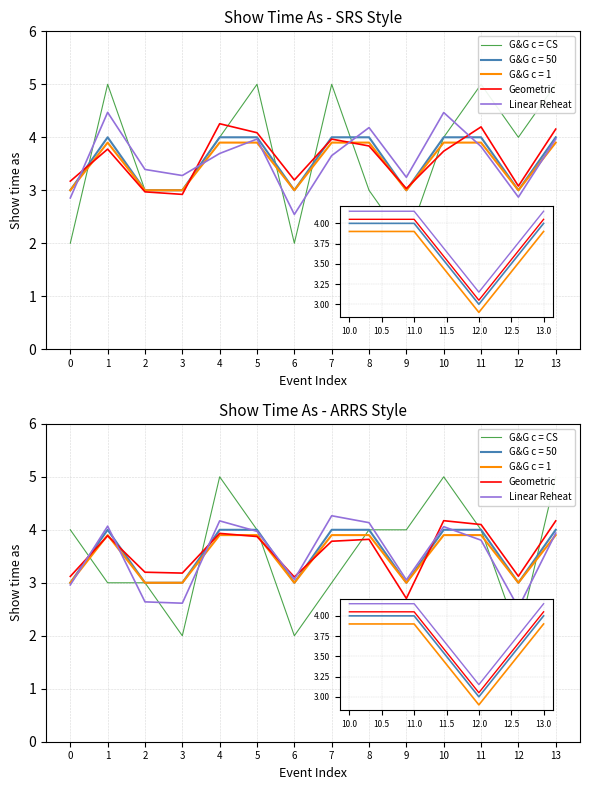

How many G&G c = CS values are between 3 and 4?

8